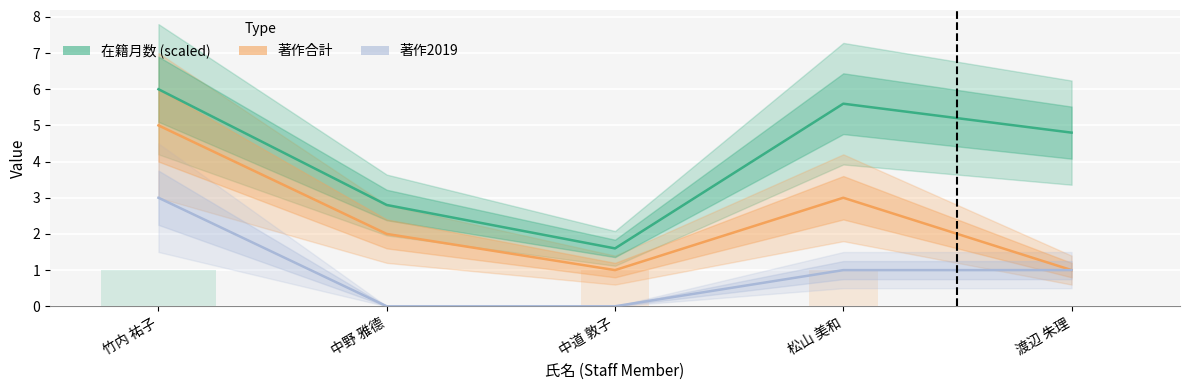

What are all the series names shown in the legend?

在籍月数 (scaled), 著作合計, 著作2019